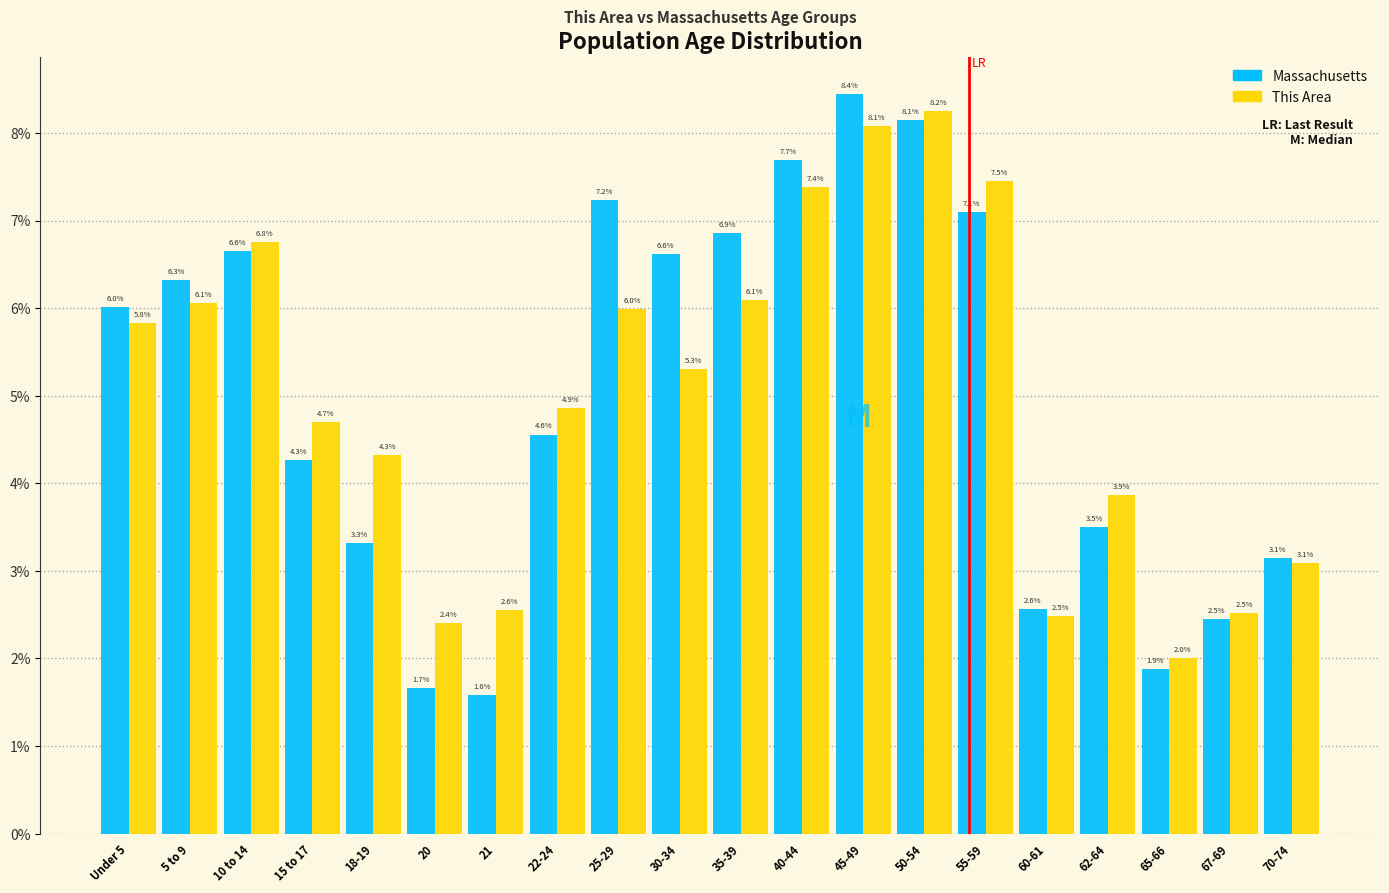

Reading right to left, extract all data points from this chart.

Massachusetts: 70-74=3.1	67-69=2.5	65-66=1.9	62-64=3.5	60-61=2.6	55-59=7.1	50-54=8.1	45-49=8.4	40-44=7.7	35-39=6.9	30-34=6.6	25-29=7.2	22-24=4.6	21=1.6	20=1.7	18-19=3.3	15 to 17=4.3	10 to 14=6.6	5 to 9=6.3	Under 5=6.0
This Area: 70-74=3.1	67-69=2.5	65-66=2.0	62-64=3.9	60-61=2.5	55-59=7.5	50-54=8.2	45-49=8.1	40-44=7.4	35-39=6.1	30-34=5.3	25-29=6.0	22-24=4.9	21=2.6	20=2.4	18-19=4.3	15 to 17=4.7	10 to 14=6.8	5 to 9=6.1	Under 5=5.8